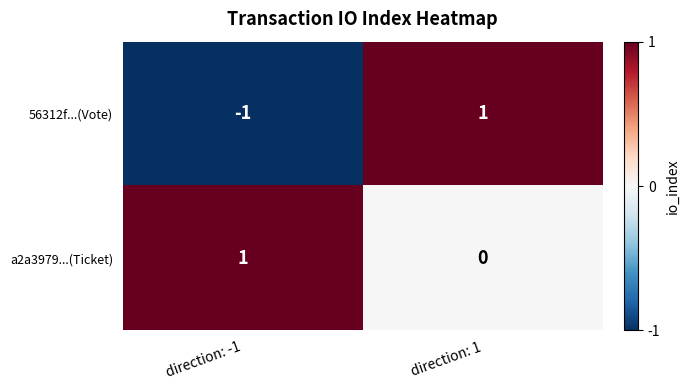

At which label is 56312f...(Vote) closest to 0?

direction: -1